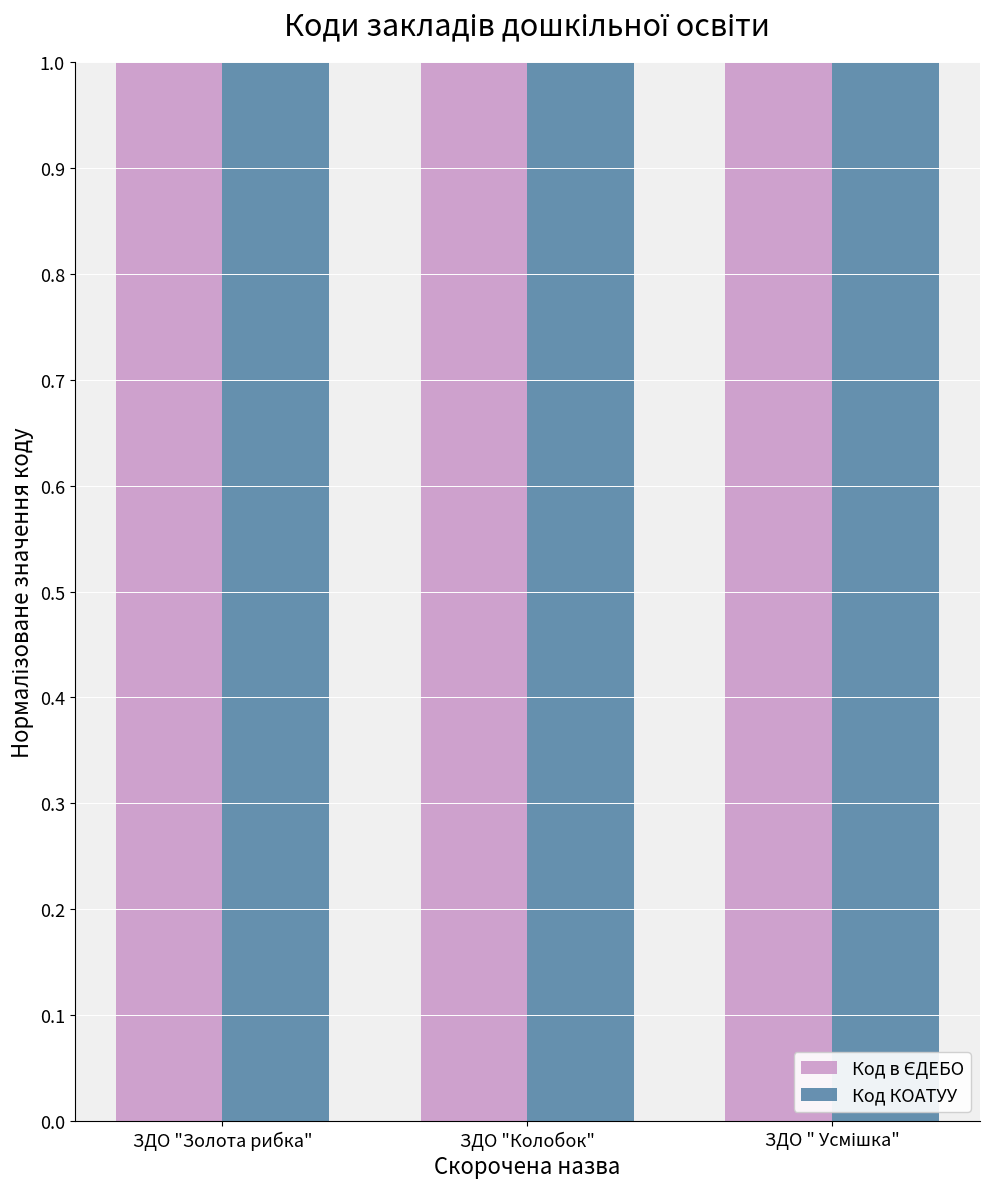

The value of Код КОАТУУ at ЗДО "Золота рибка" is 1.3. True or false?

False